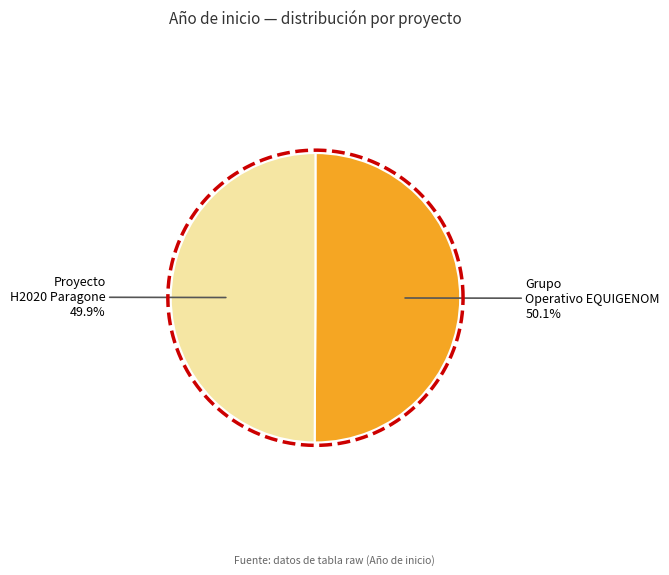

Which has a higher value, Grupo Operativo EQUIGENOM or Proyecto H2020 Paragone?

Grupo Operativo EQUIGENOM